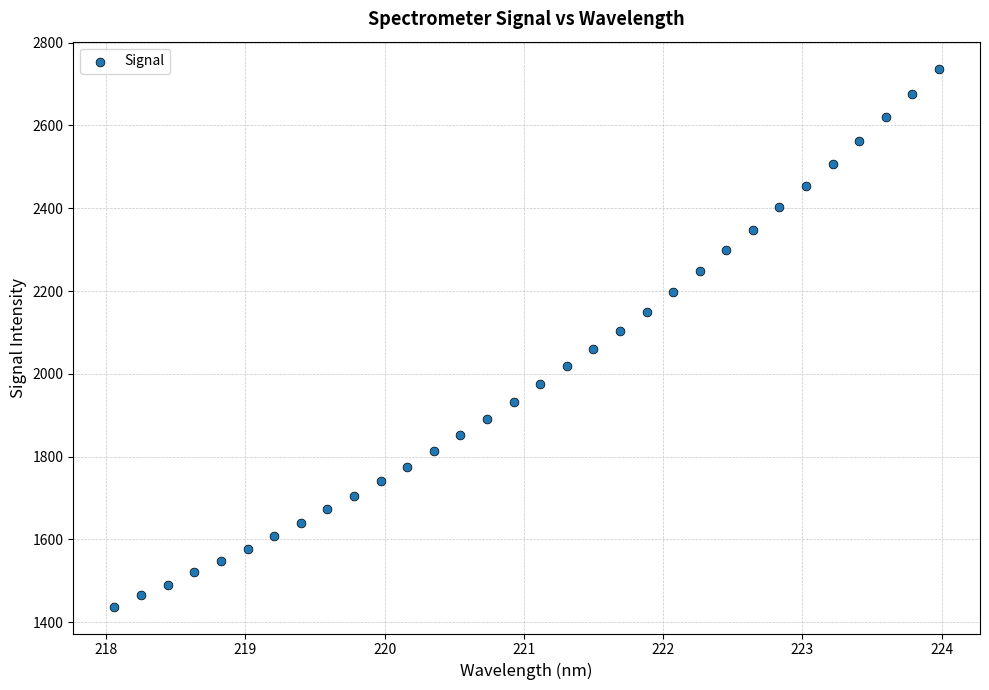

What is the range of X values (max minus min)?

5.9